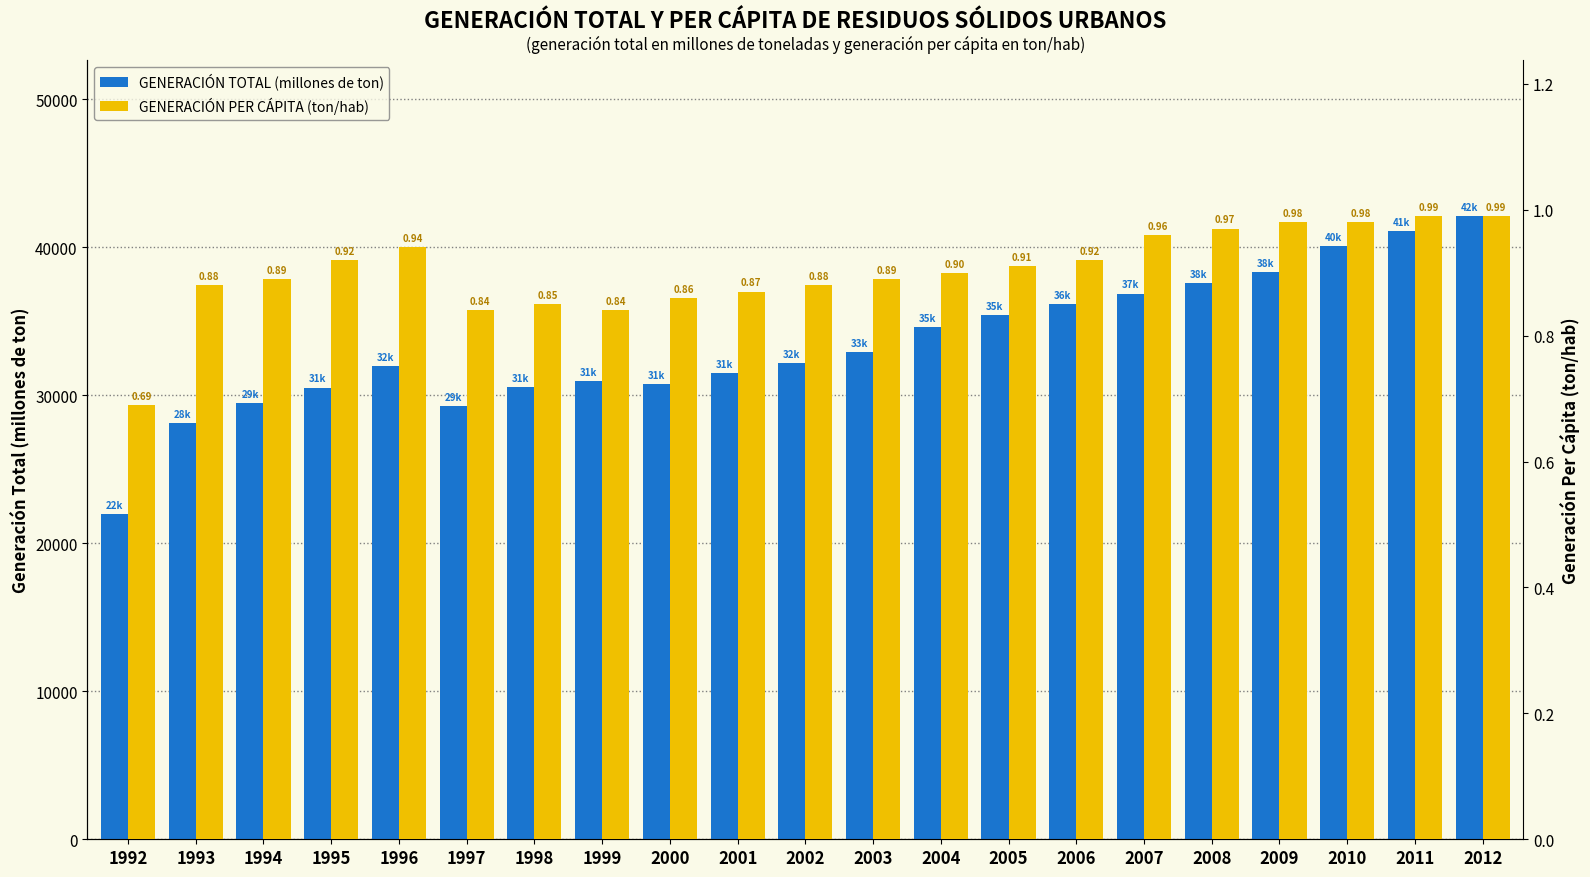

Which series has the largest total across all categories?

GENERACIÓN TOTAL (millones de ton)